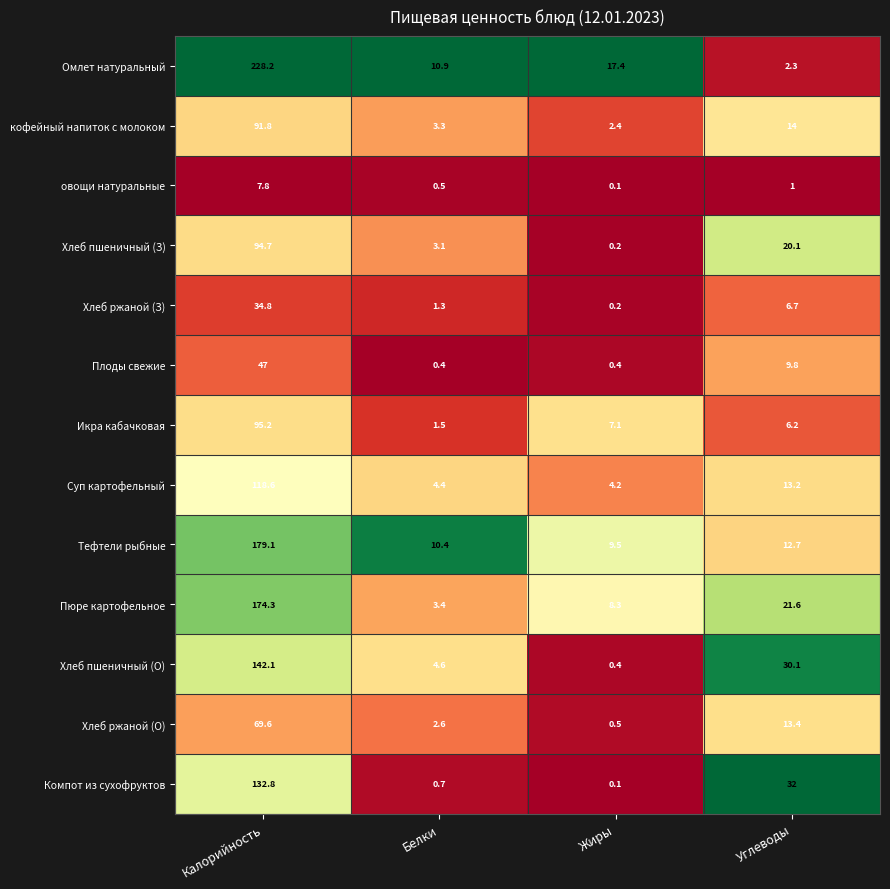

What is the maximum value shown in the chart?

228.2